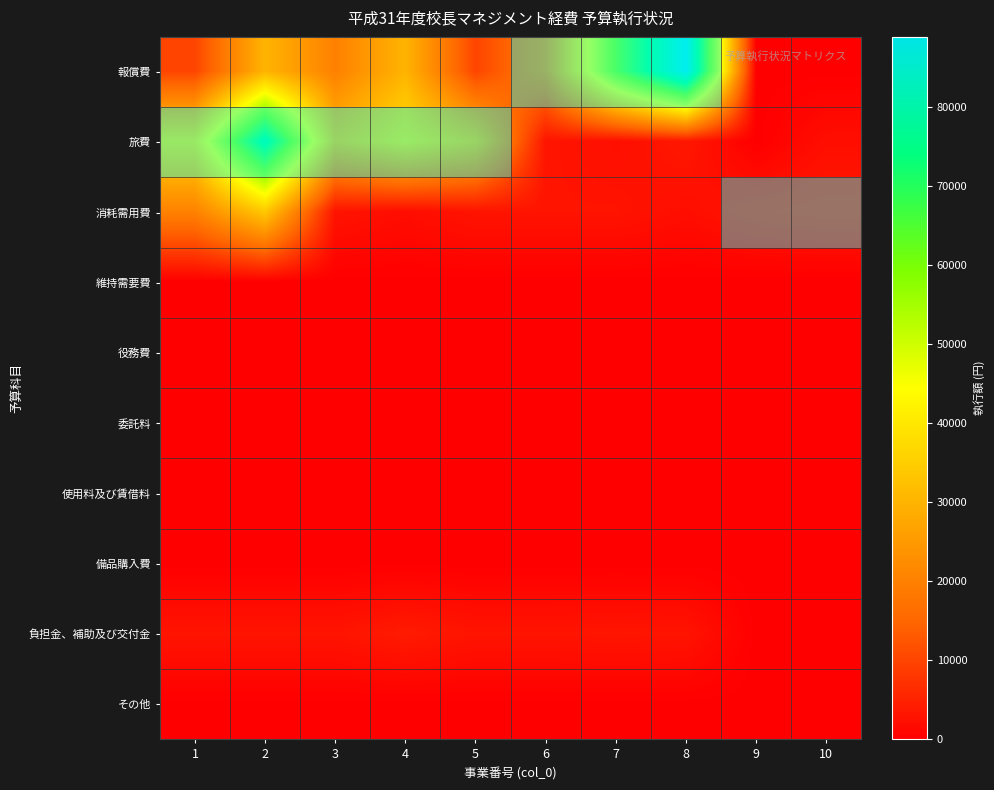

Which series has the largest total across all categories?

報償費